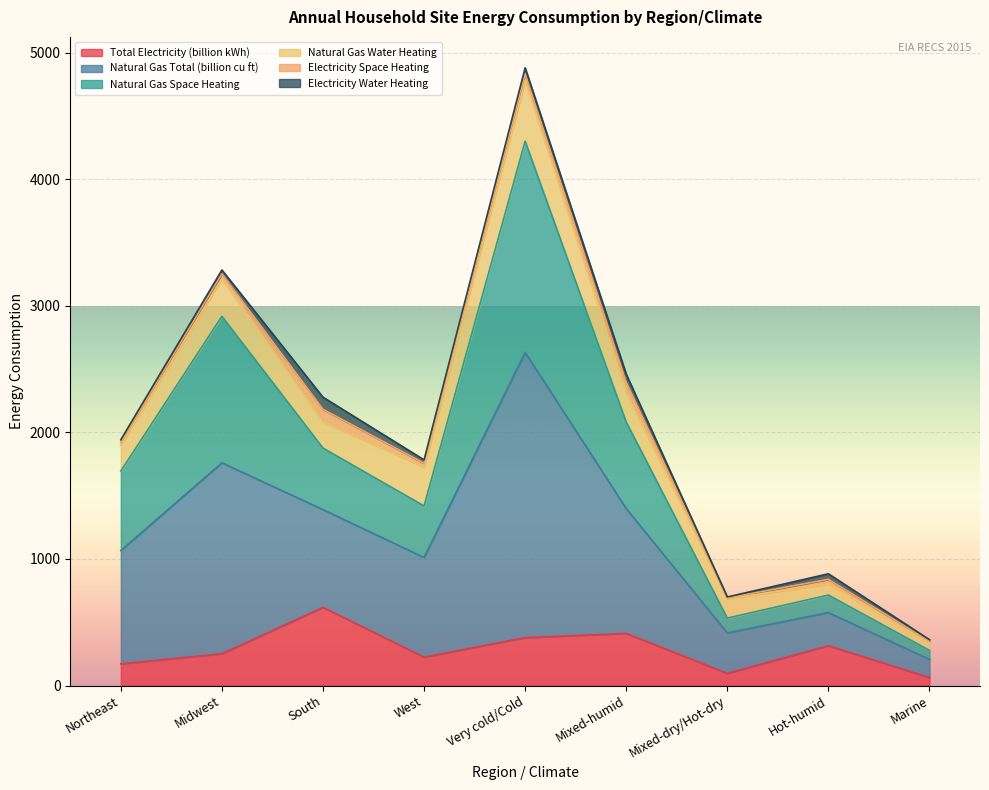

What position from the left is West?

4